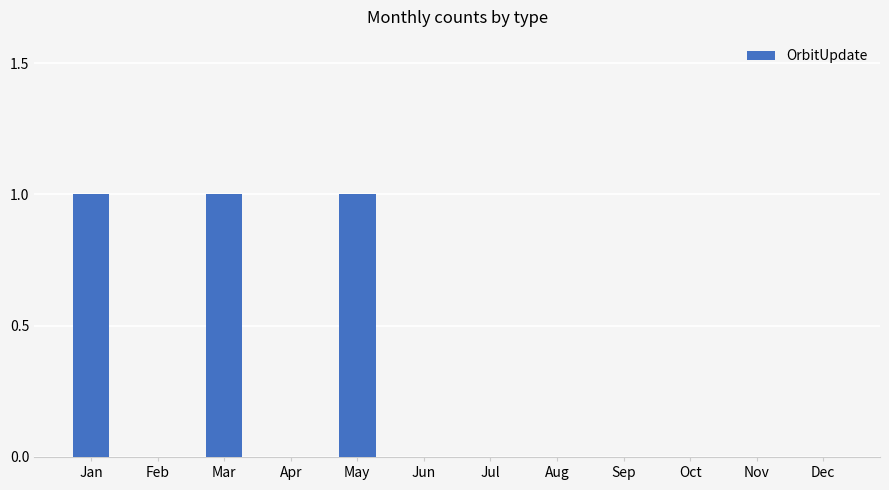

What is the change in value from Jan to Sep?

-1